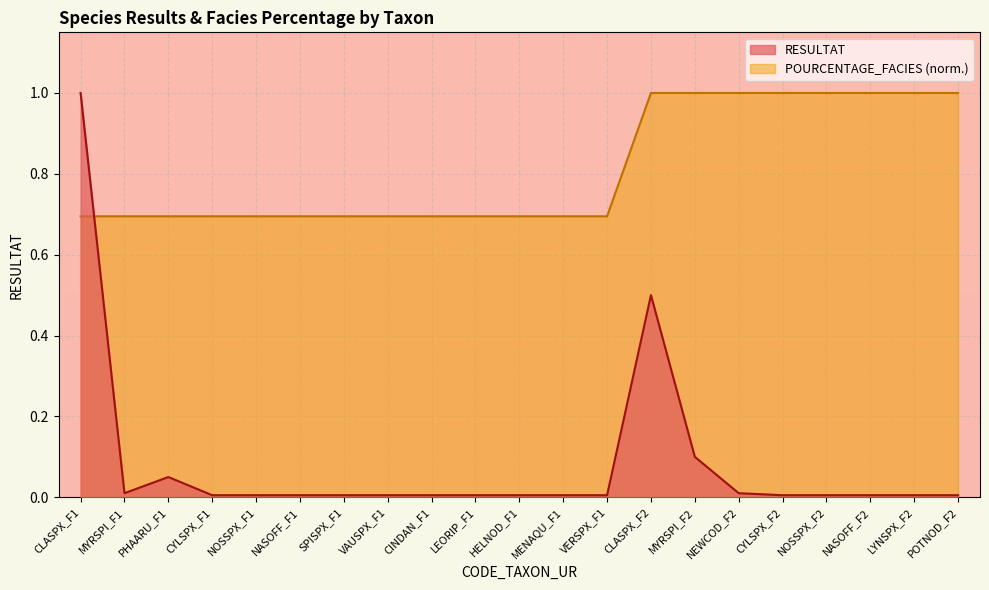

How many intersections are there between RESULTAT and POURCENTAGE_FACIES?

1